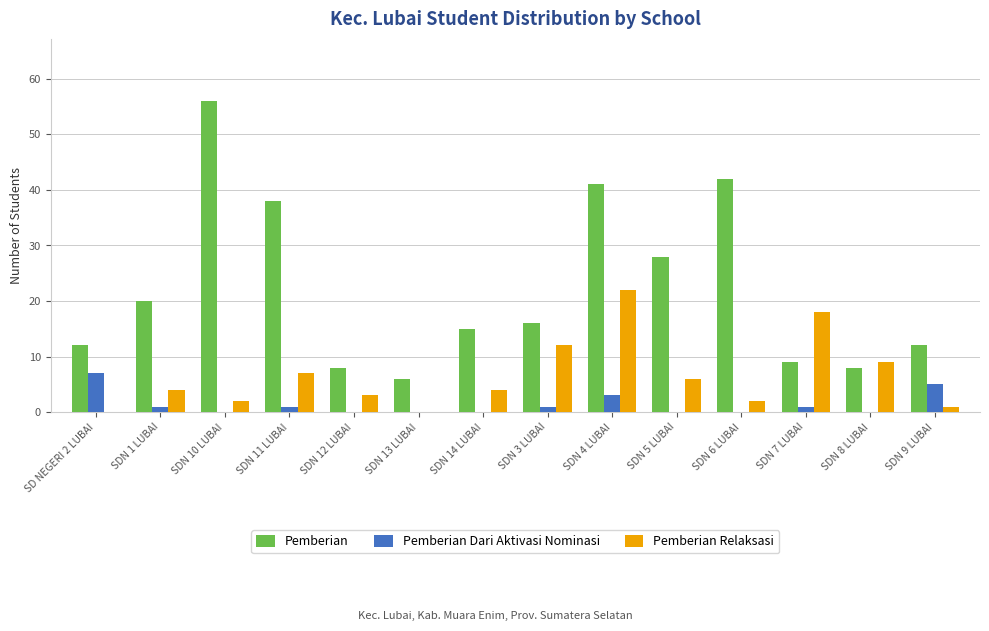

What is the sum of all Pemberian Dari Aktivasi Nominasi values?

19